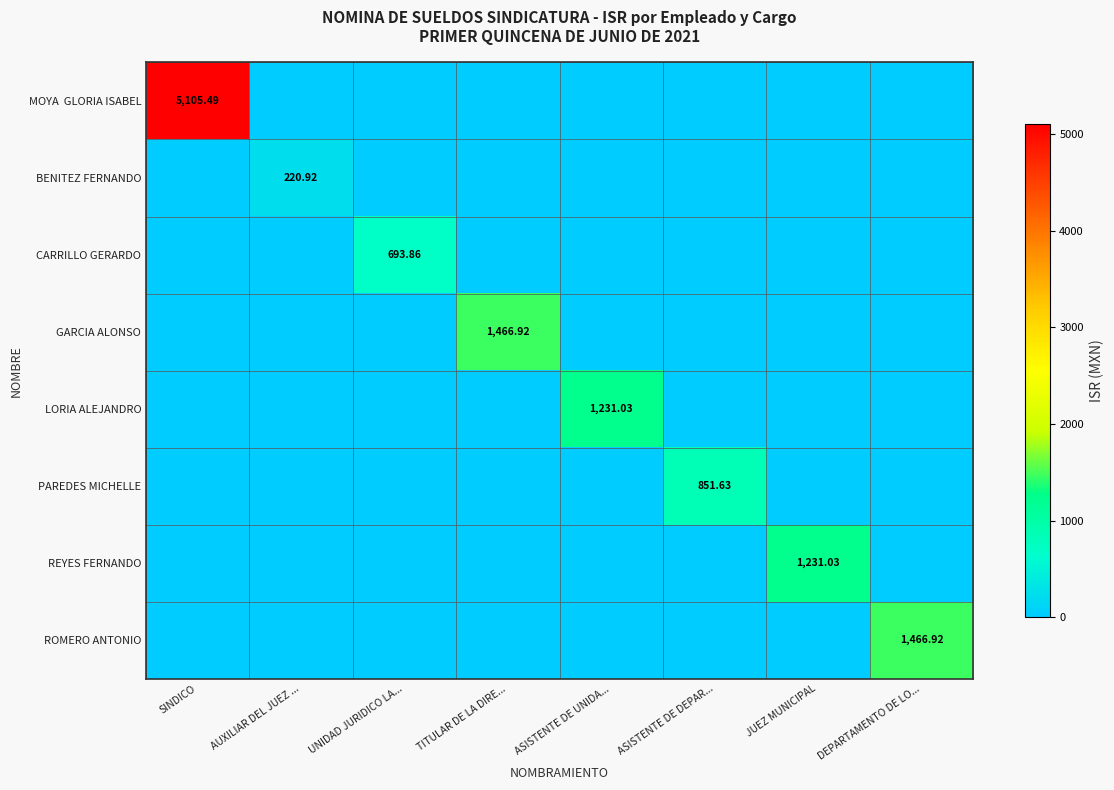

What is the average value of the ROMERO ANTONIO series?

183.4